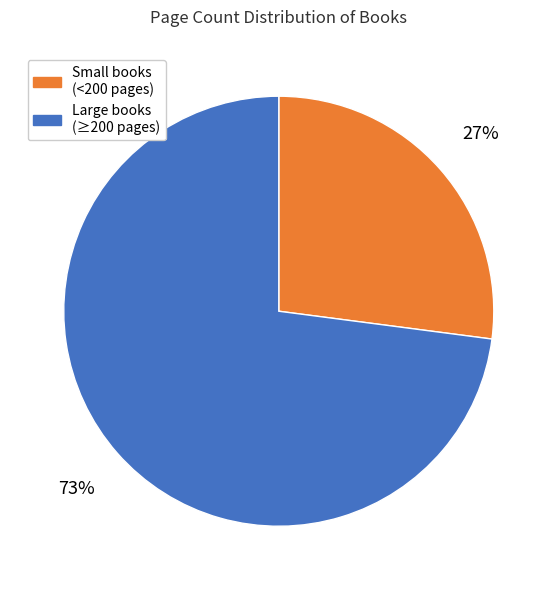

Does any single category account for the majority?

Yes